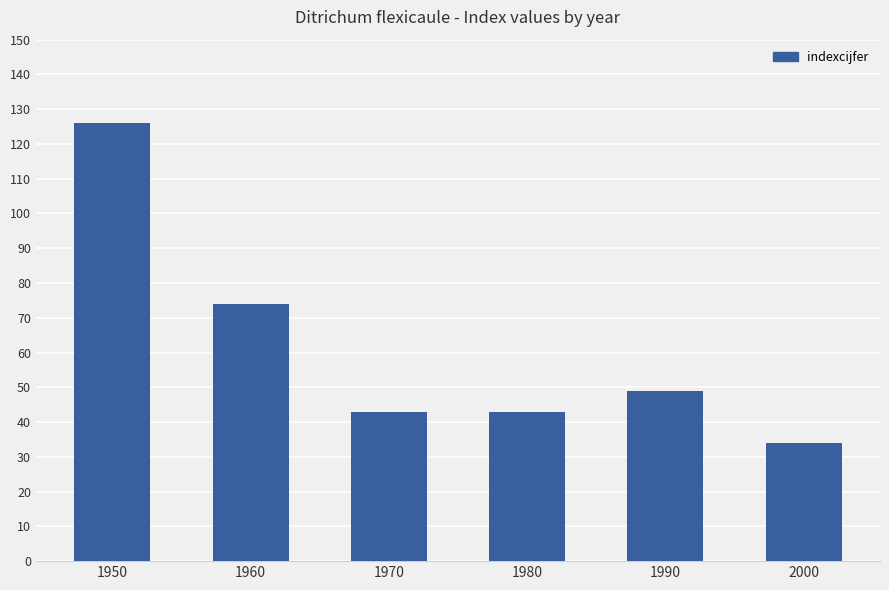

Does the chart contain any negative values?

No